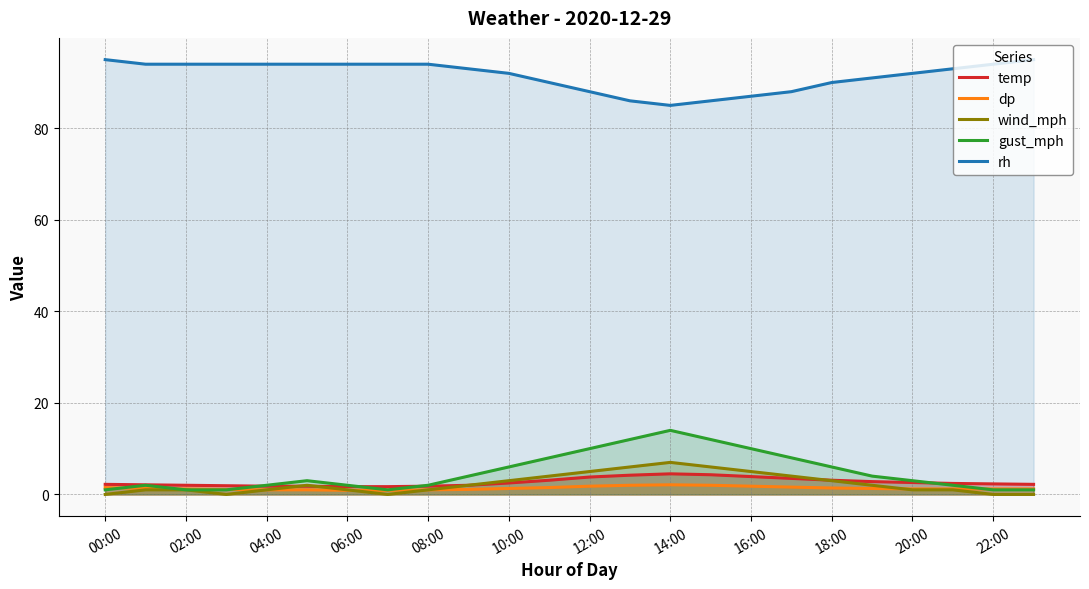

True or false: wind_mph and temp cross at least once.

True